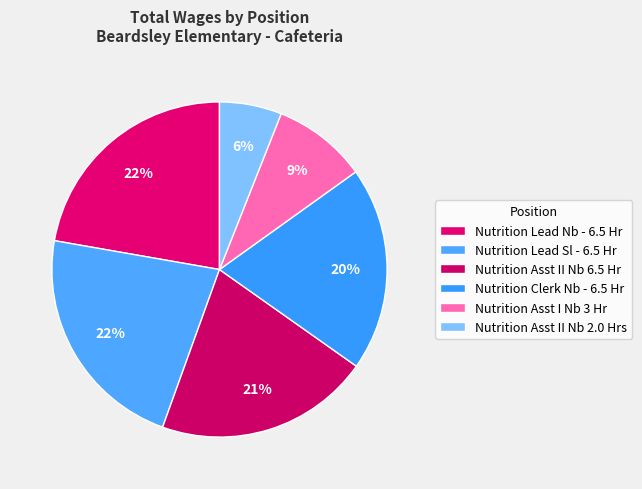

How many segments does this pie chart have?

6